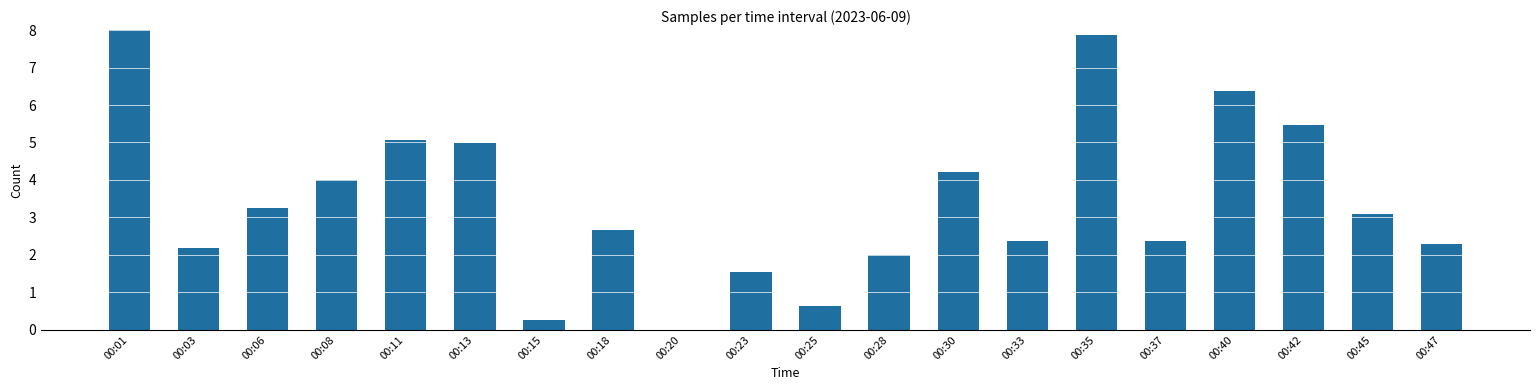

What is the sum of the values at 00:15 and 00:01?

8.3